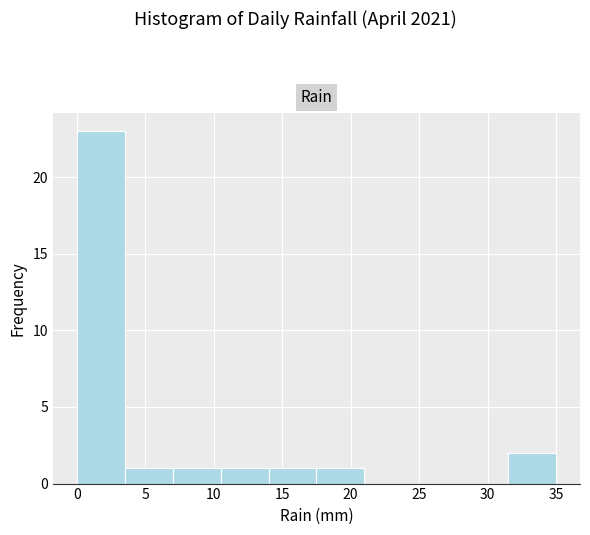

Reading left to right, list every bar in this chart as the range it spans on the x-axis followed by its height. The values are not printed on the chart, so give them approximately, as read against the axis.

0.0 to 3.5: 23
3.5 to 7.0: 1
7.0 to 10.5: 1
10.5 to 14.0: 1
14.0 to 17.5: 1
17.5 to 21.0: 1
21.0 to 24.5: 0
24.5 to 28.0: 0
28.0 to 31.5: 0
31.5 to 35.0: 2